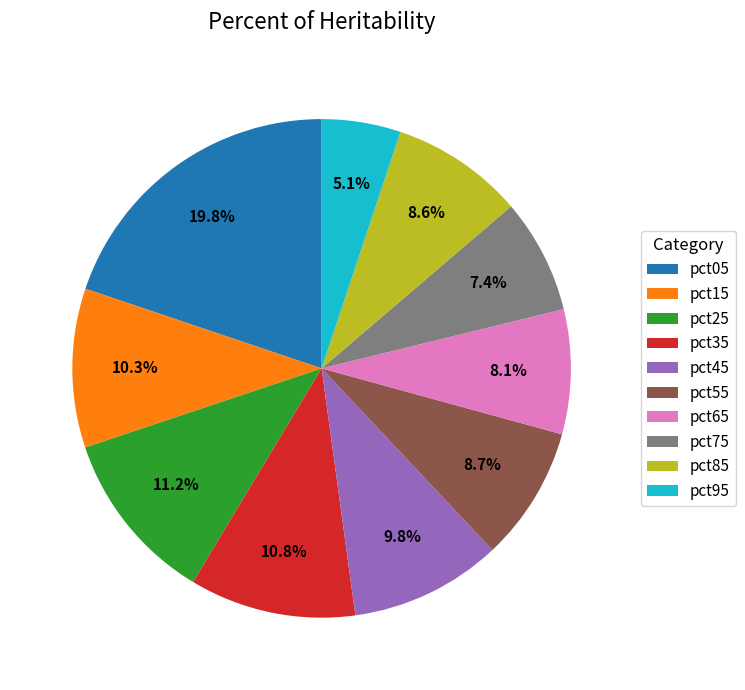

Between pct55 and pct65, which is larger?

pct55